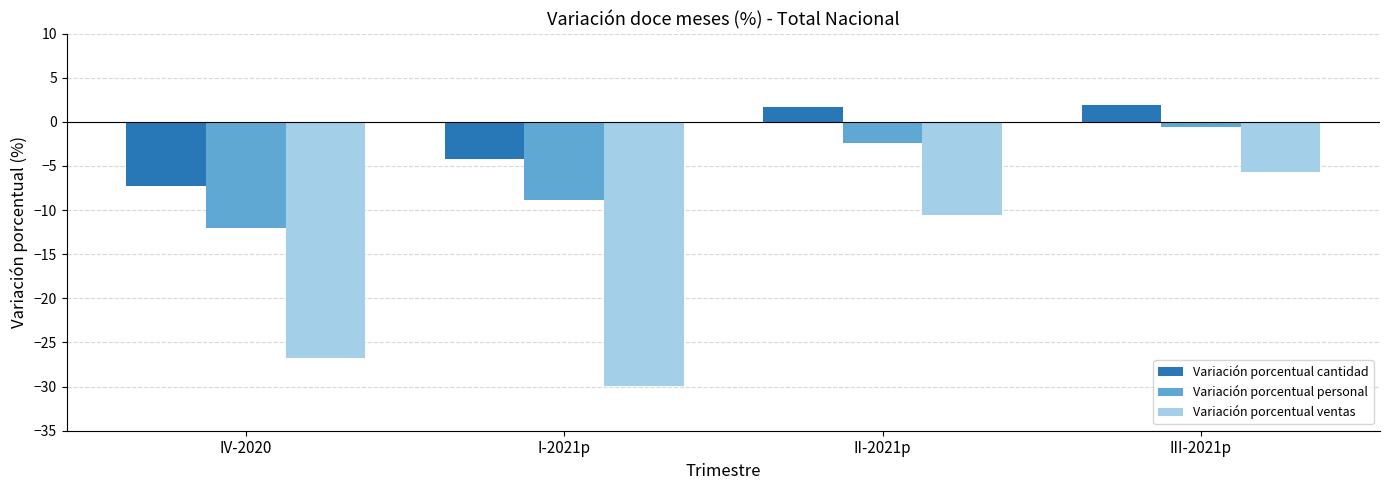

Which series has the largest total across all categories?

Variación porcentual cantidad